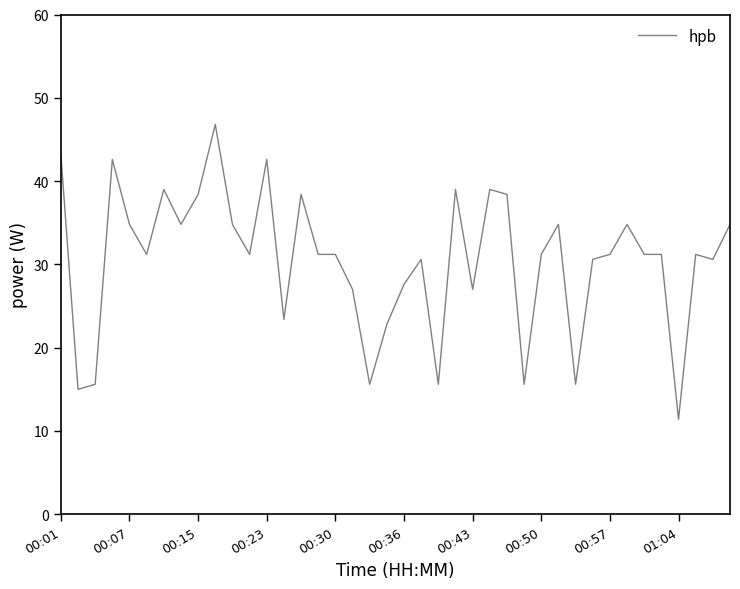

How many lines are shown in the chart?

1